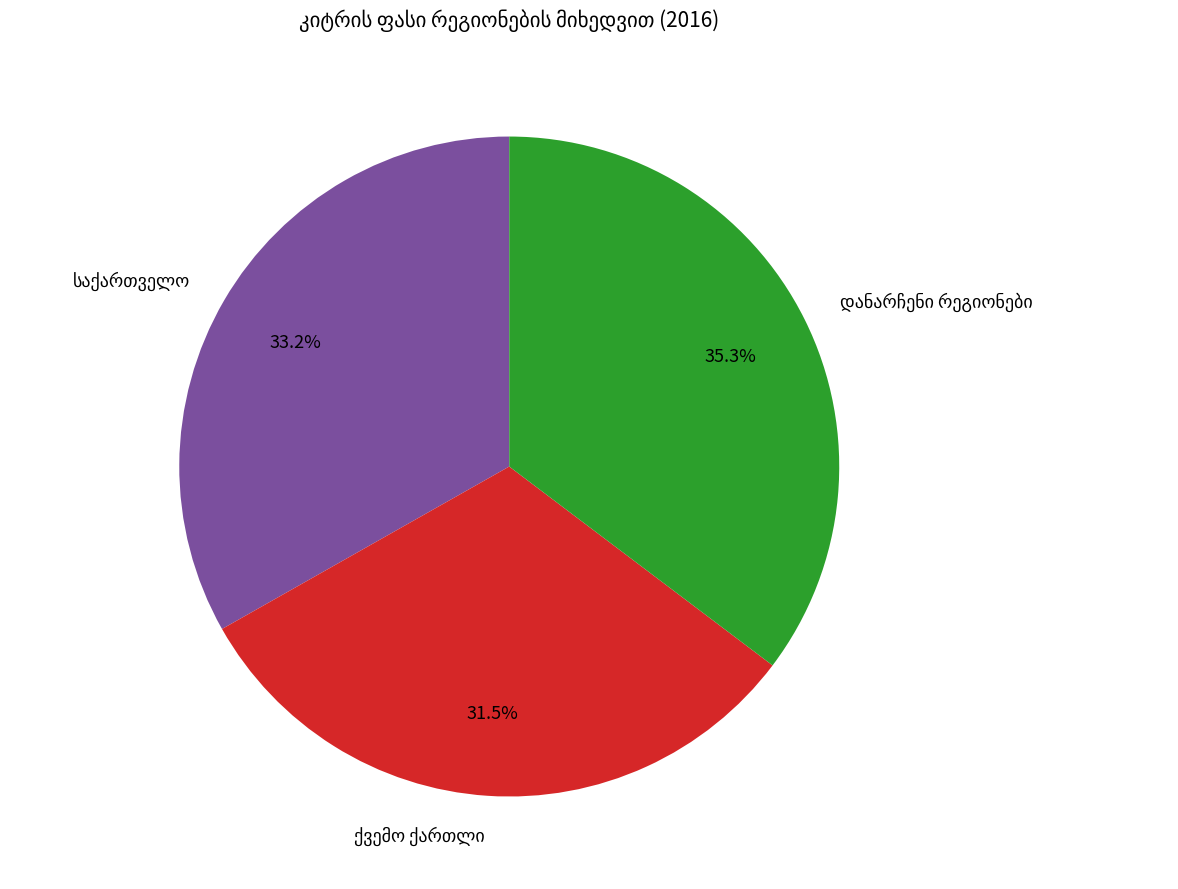

How many segments does this pie chart have?

3